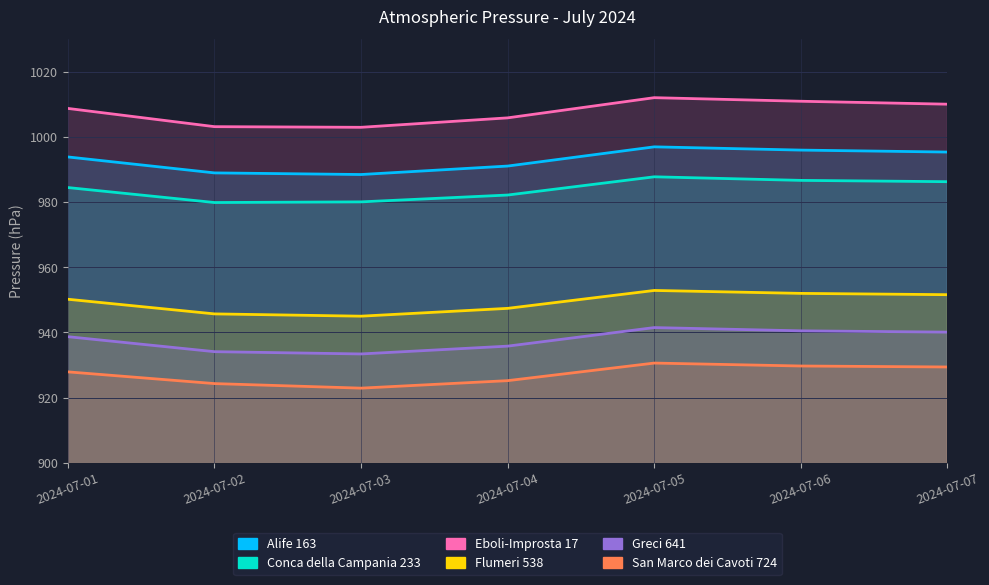

What is the sum of the Eboli-Improsta 17 values at 2024-07-02 and 2024-07-04?

2009.1